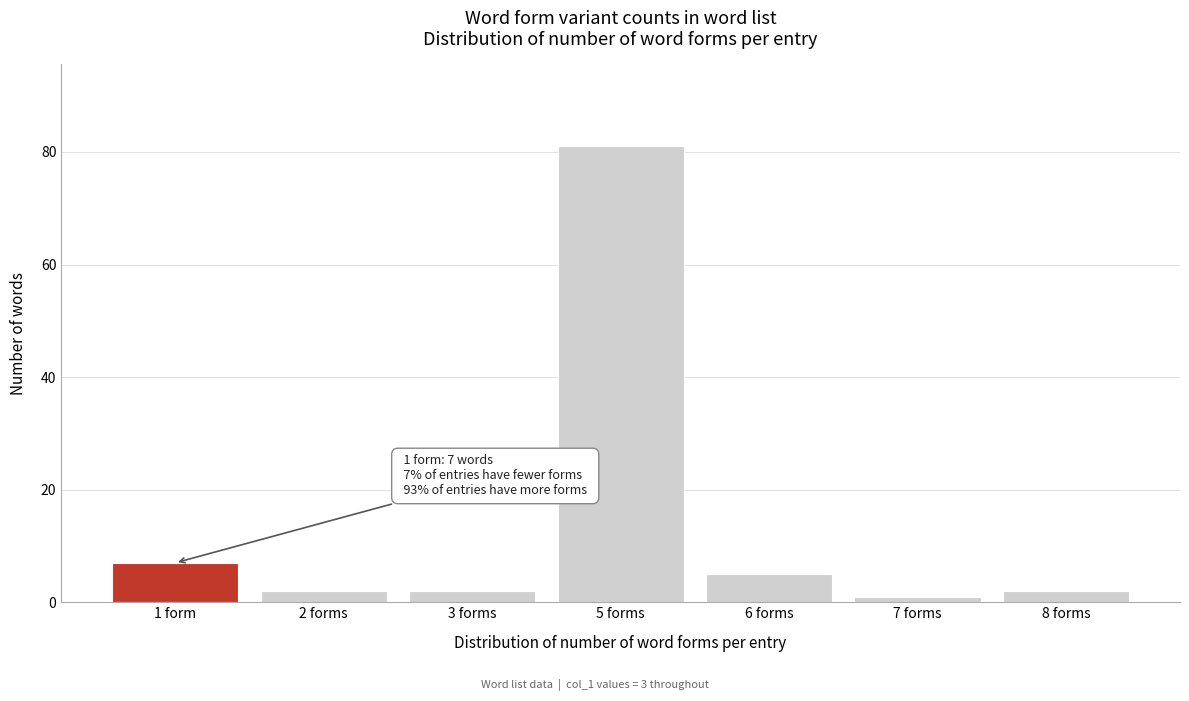

Reading right to left, list all the values displayed in this chart.

2	1	5	81	2	2	7